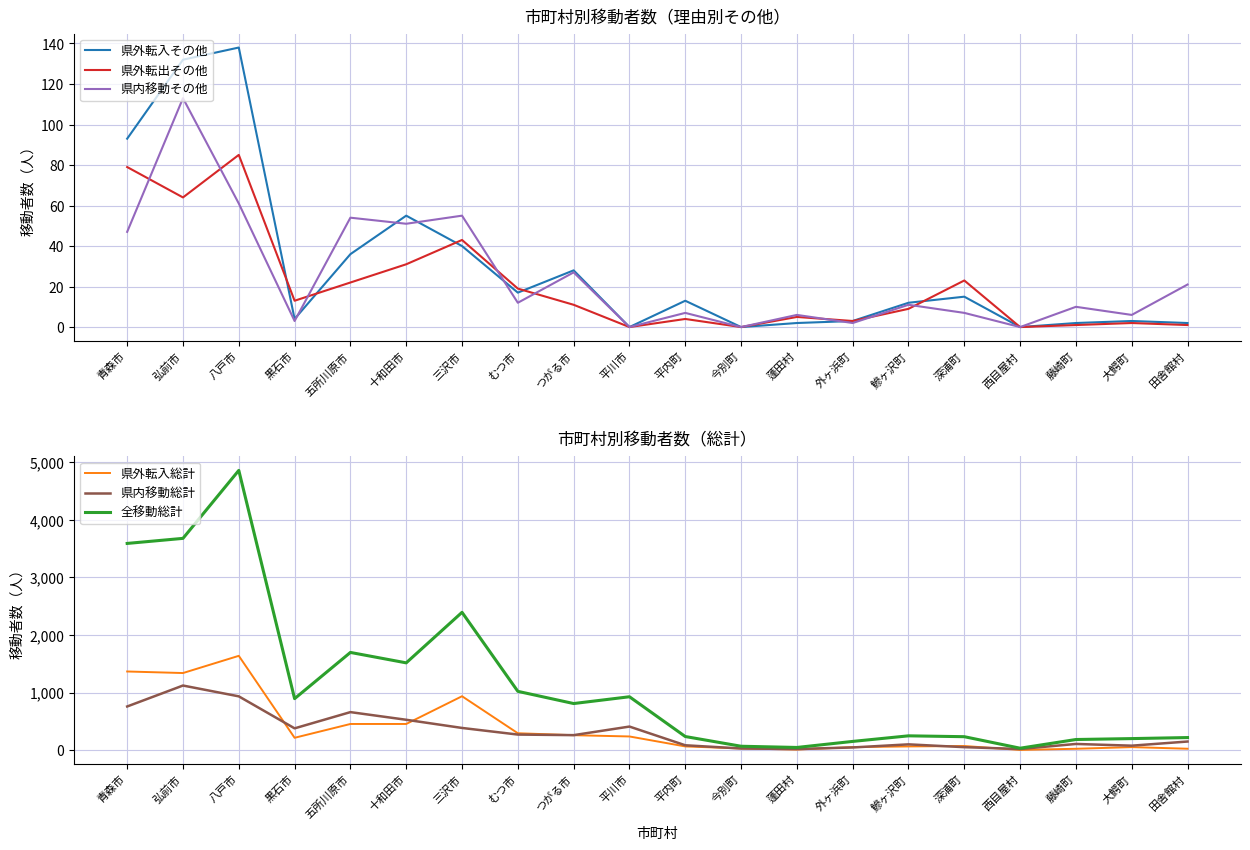

Where is 県内移動その他 nearest to the value 56?

三沢市